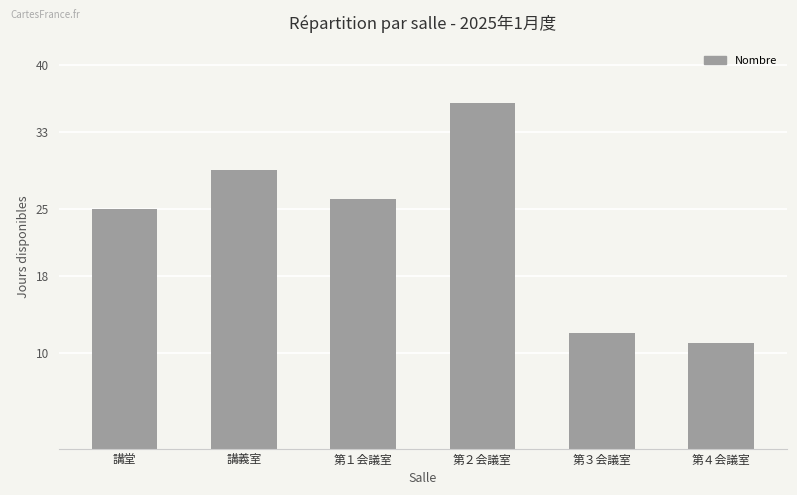

What is the change in value from 第１会議室 to 第３会議室?

-14